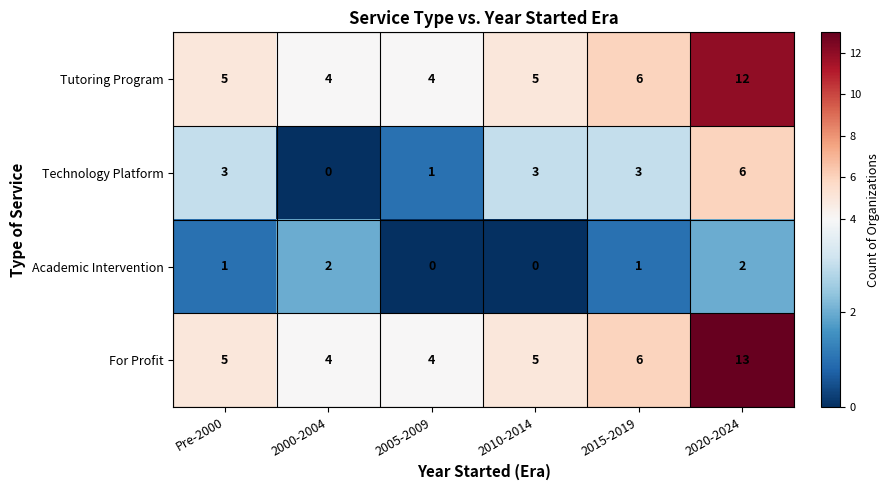

What is the difference between the maximum and second lowest values in the Technology Platform series?

5